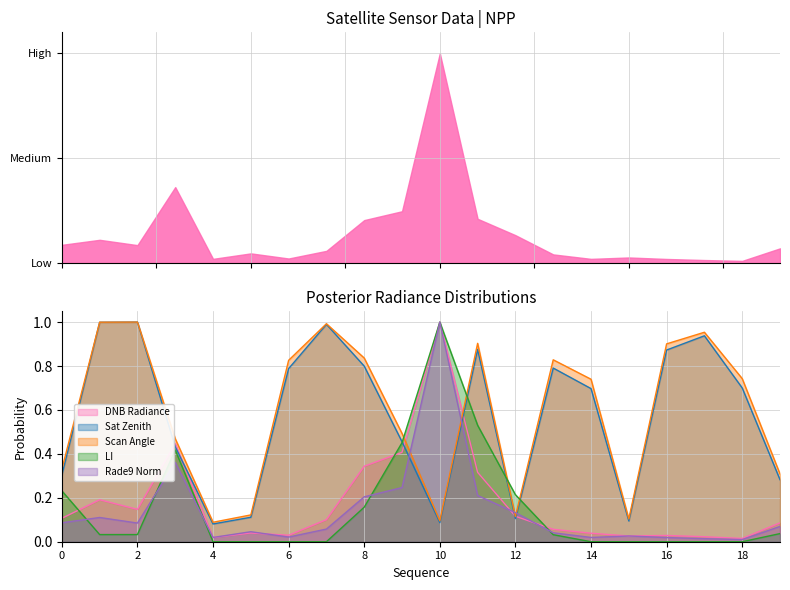

Is it true that Scan Angle equals 0.0 at 10?

False